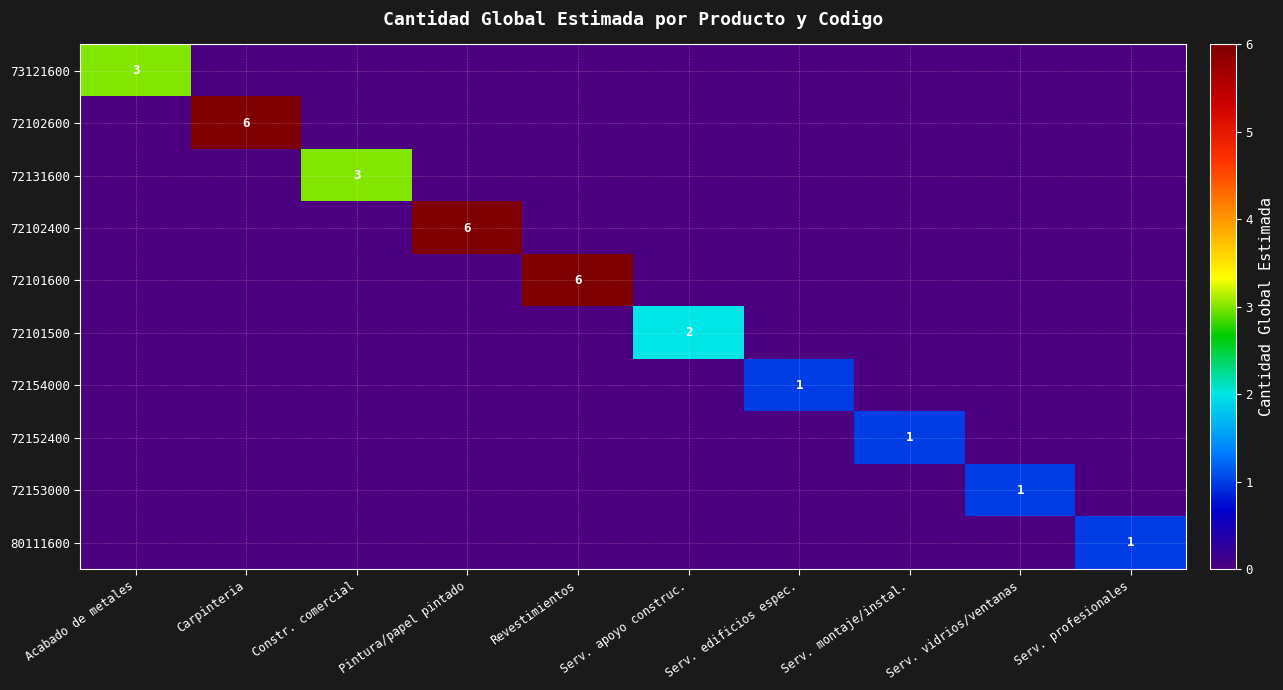

The value of 72102600 at Carpinteria is 6. True or false?

True